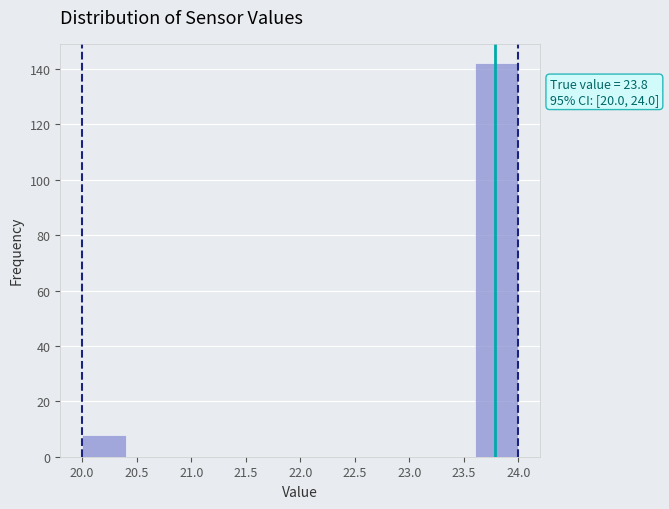

Which range on the x-axis has the tallest bar?

23.6 to 24.0